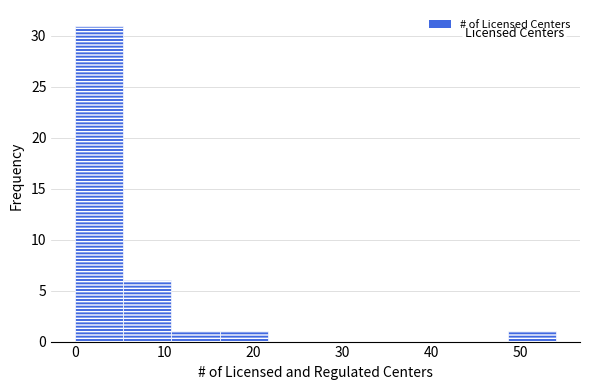

Which range on the x-axis has the tallest bar?

0.0 to 5.4